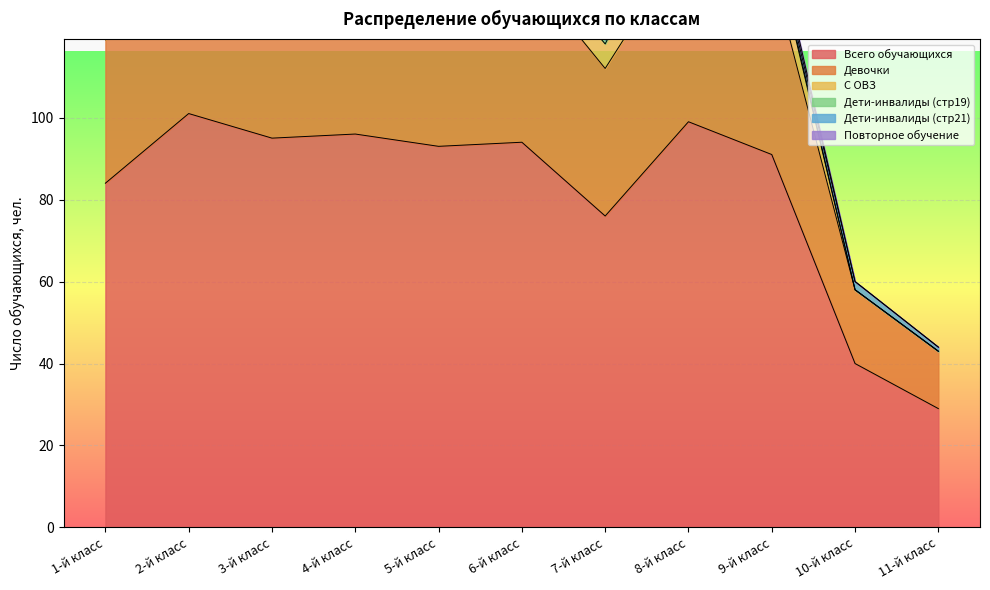

How many values in the Дети-инвалиды (стр19) series exceed 1?

1